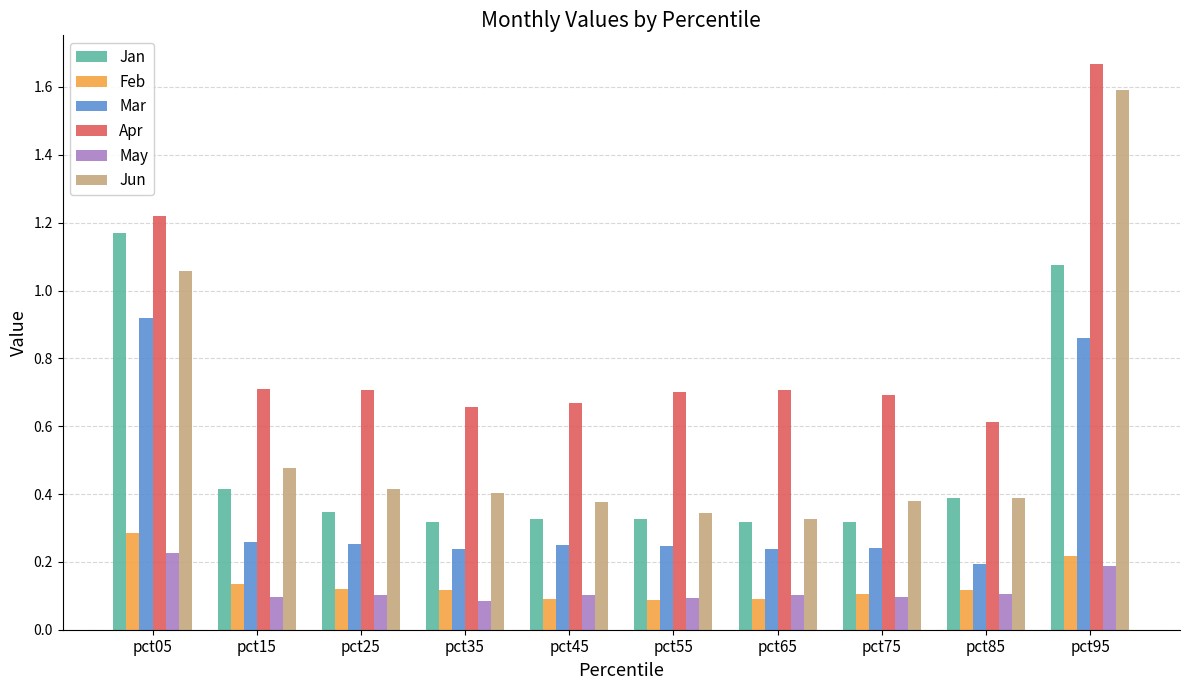

Which series has the widest spread of values?

Jun